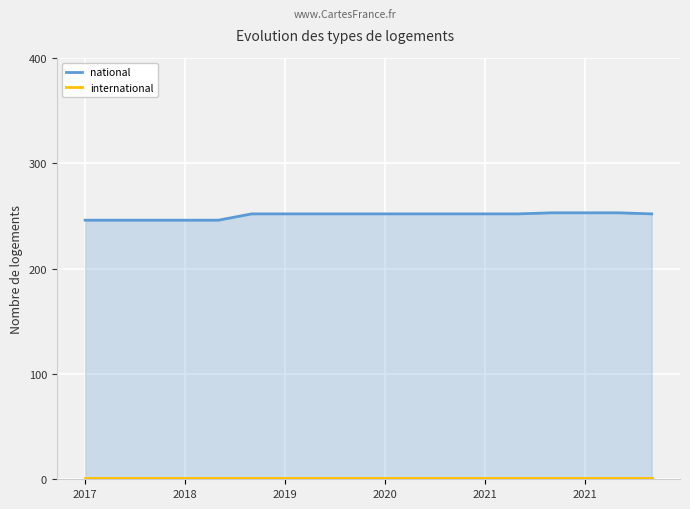

What are all the series names shown in the legend?

national, international